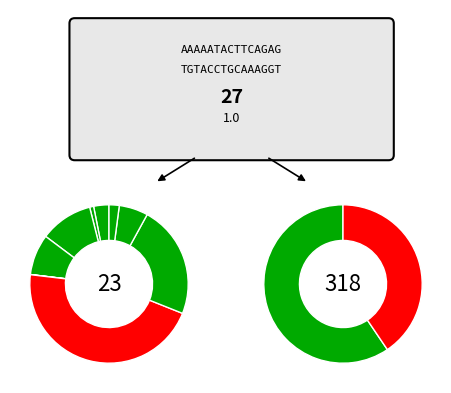

Is there a majority slice in this chart?

Yes